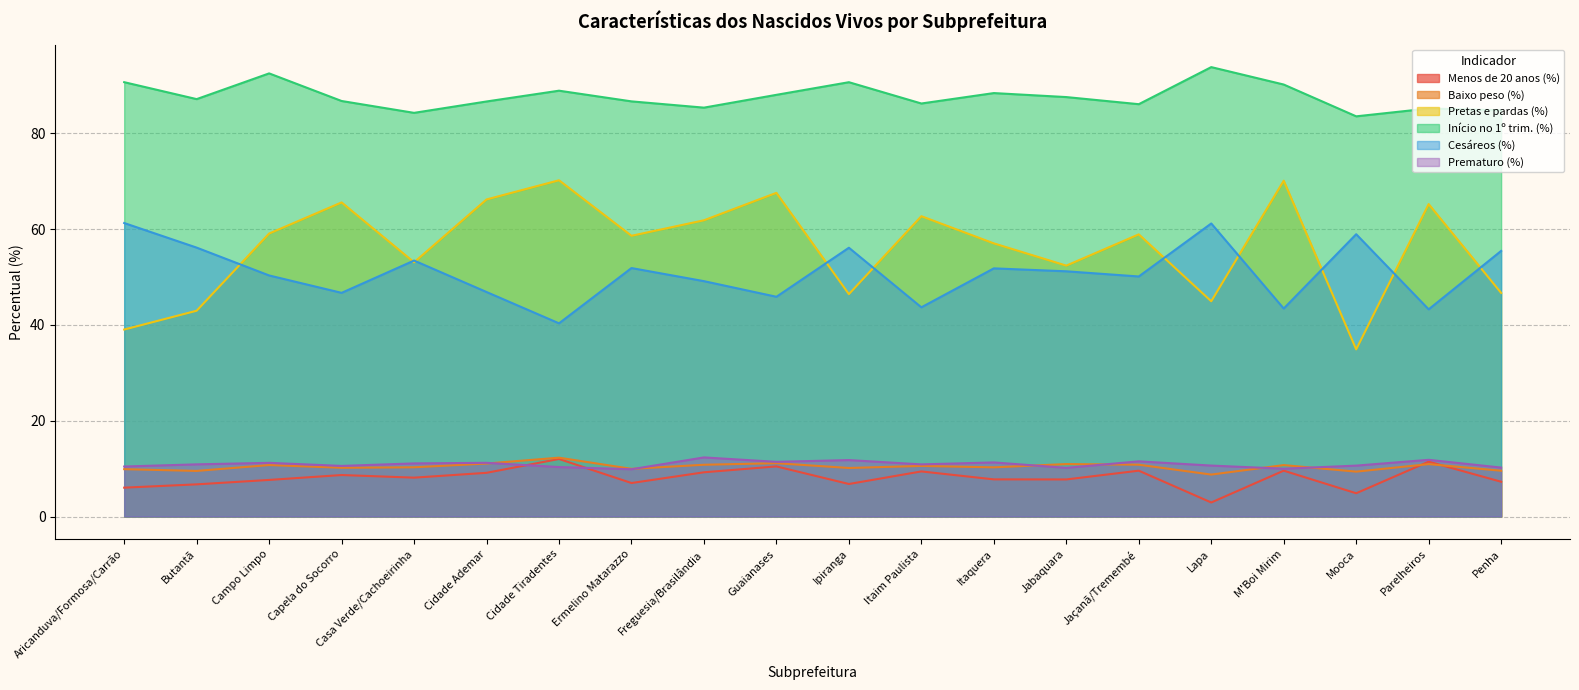

In Pretas e pardas (%), how many points are higher than both neighbors (excluding endpoints)?

7